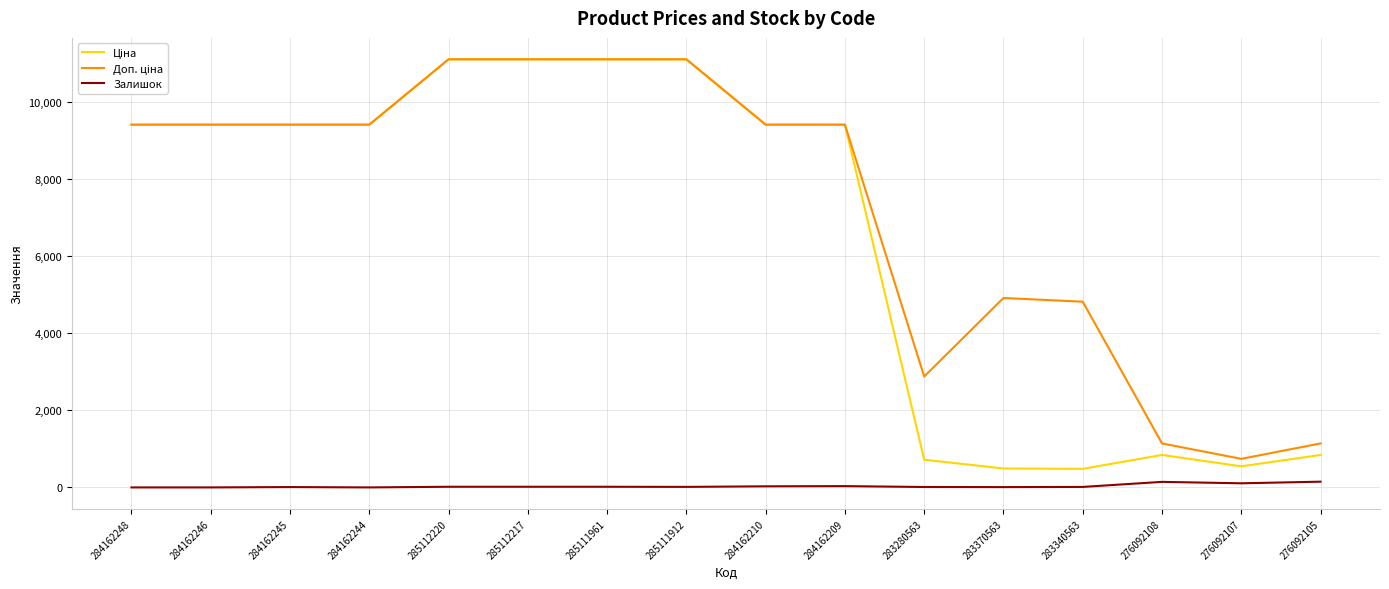

What is the greatest value displayed?

11113.6